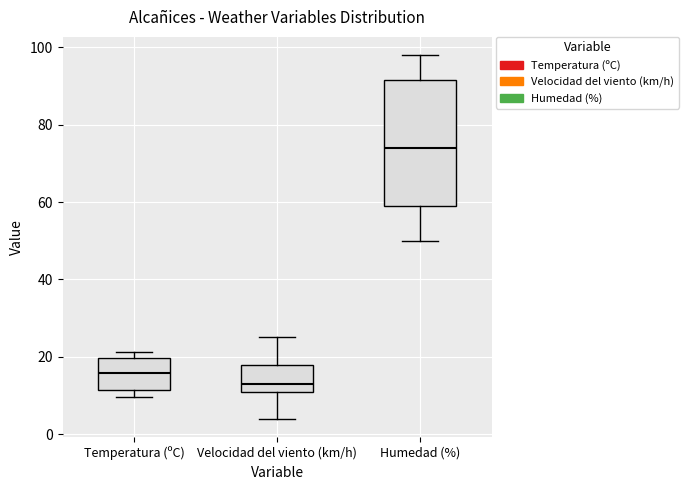

Where does the median line of the box for Humedad (%) sit on the y-axis? The values are not printed on the chart, so give them approximately, as read against the axis.

74